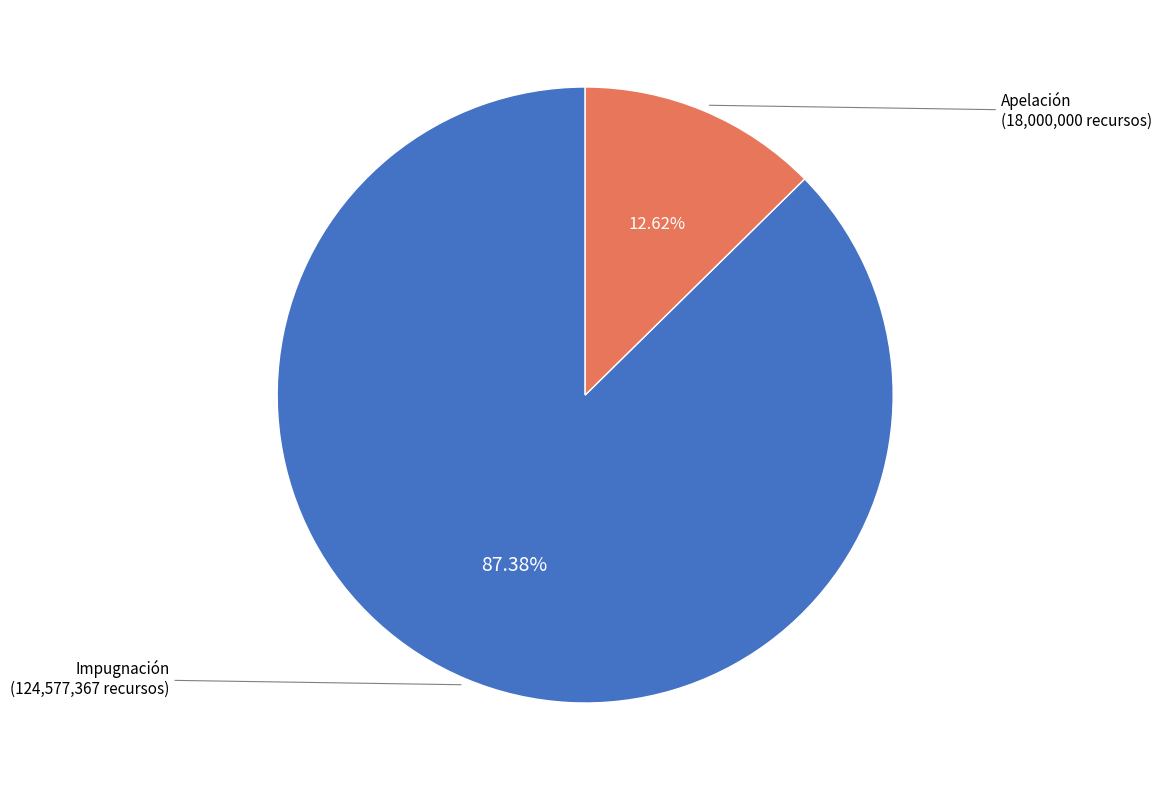

Is there any slice that represents more than half of the pie?

Yes